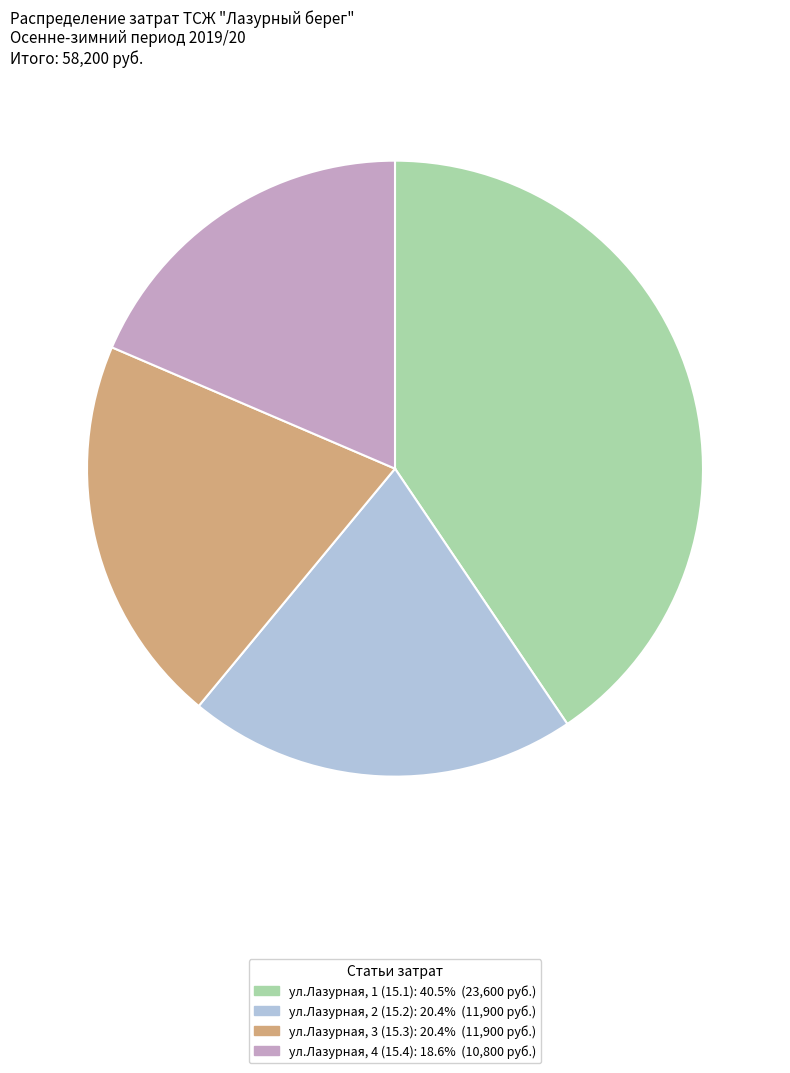

Is there a majority slice in this chart?

No